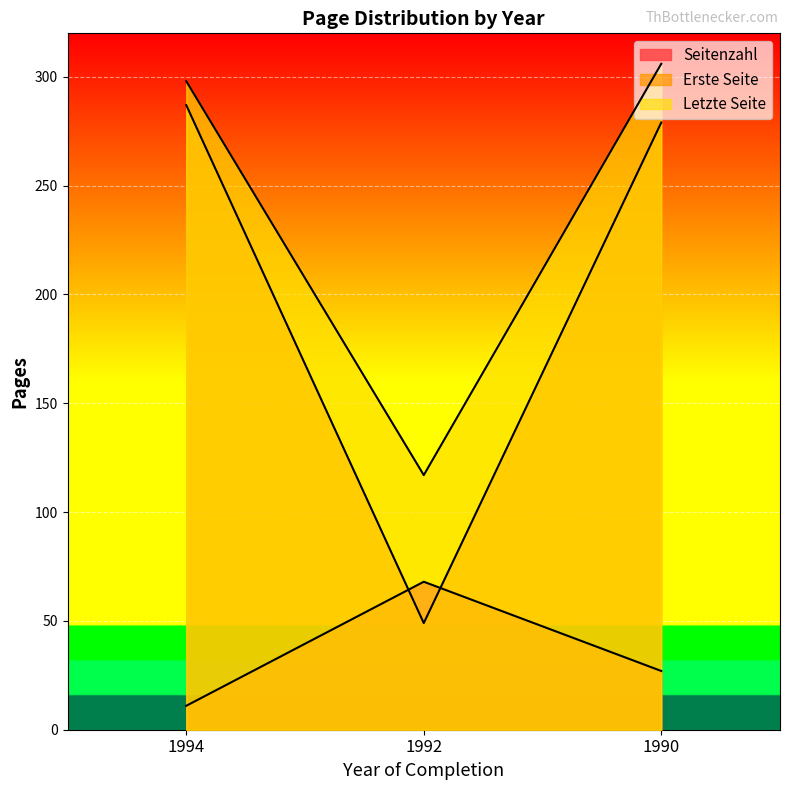

How many lines are shown in the chart?

3